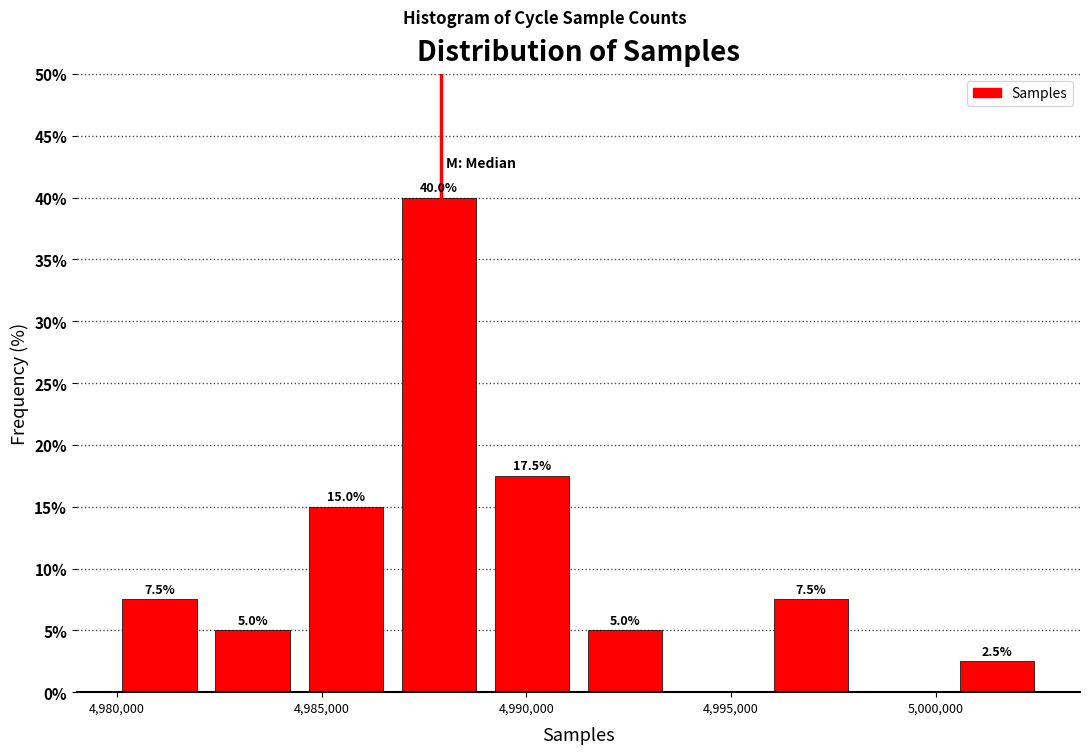

Over which range of the x-axis is the bar tallest?

4986500 to 4989000